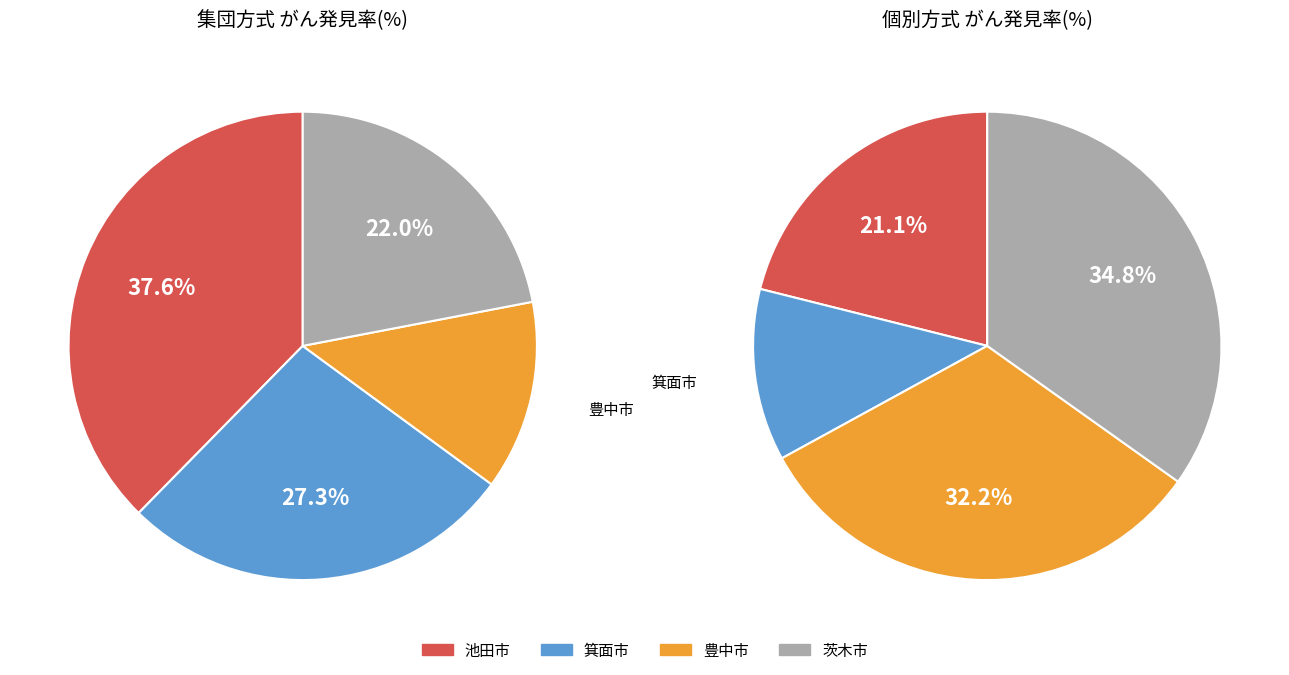

What percentage is the 4 slice, to the nearest percent?

13%